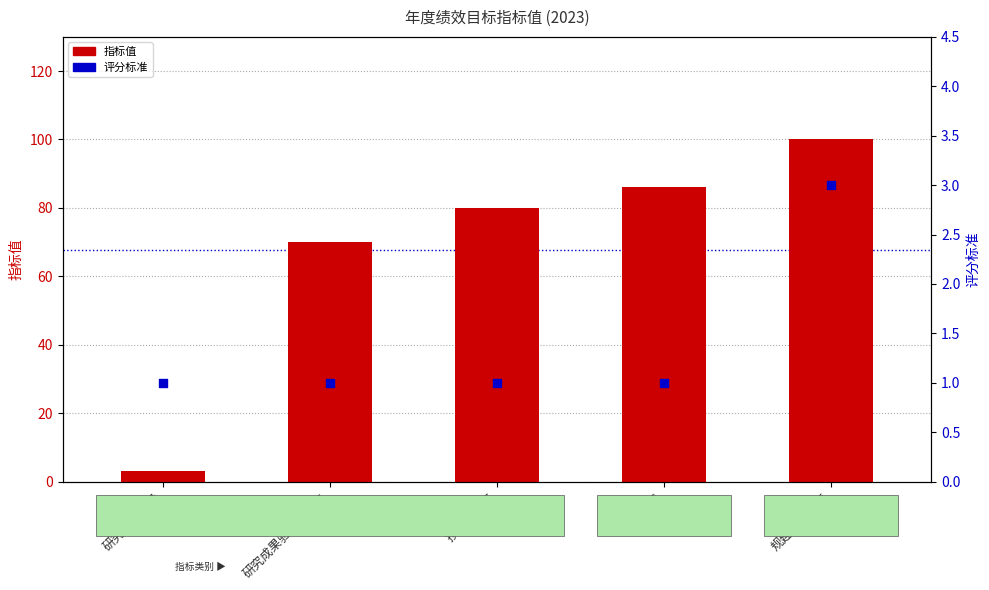

Which series has the largest total across all categories?

指标值